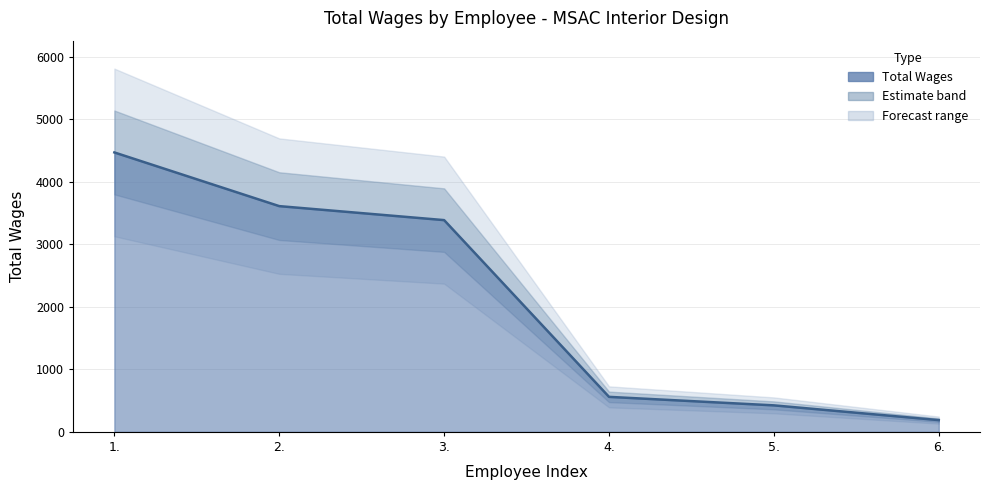

What position from the left is 2.?

2